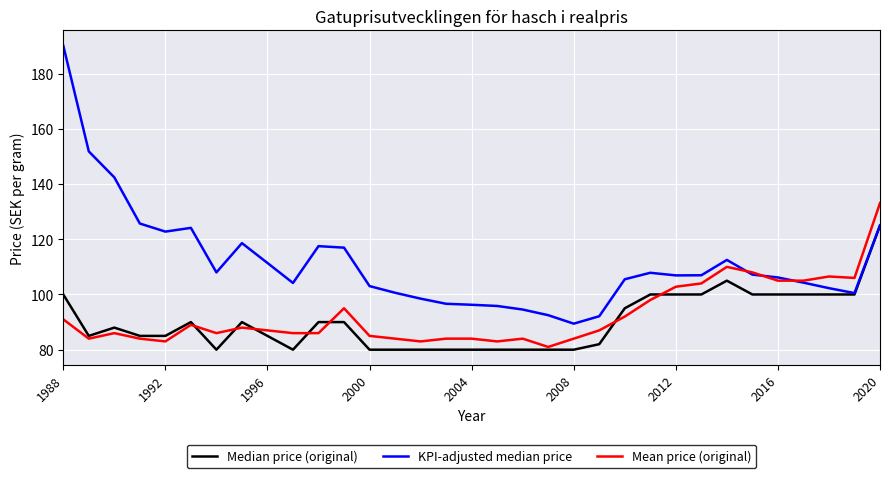

Which series has the largest total across all categories?

KPI-adjusted median price